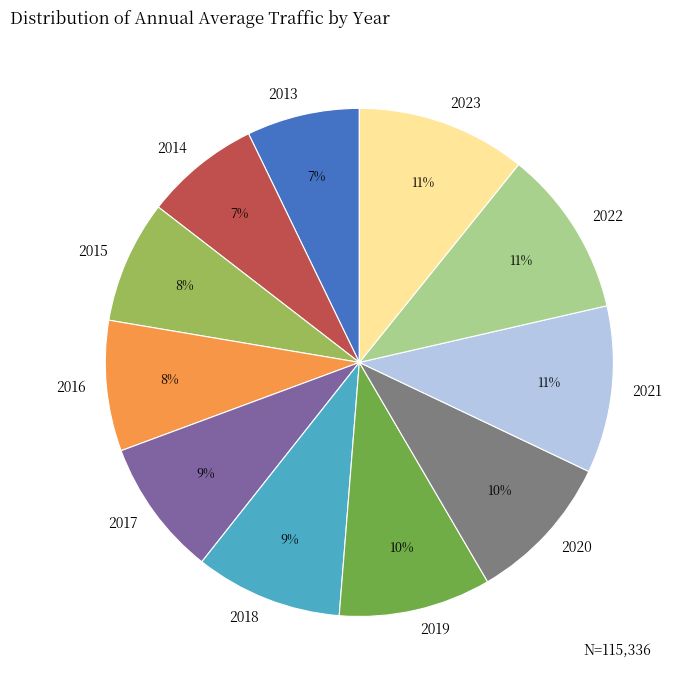

To the nearest percent, what percentage of the pie is 2022?

11%